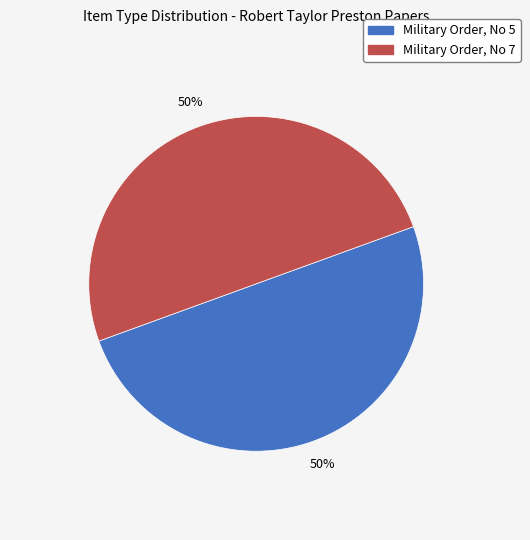

To the nearest percent, what is the combined percentage of Military Order, No 5 and Military Order, No 7?

100%